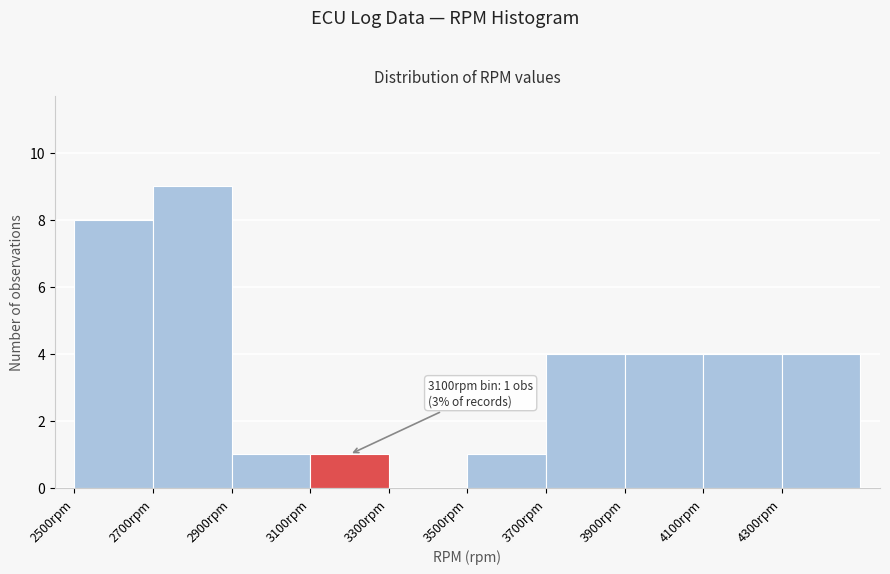

Over which range of the x-axis is the bar tallest?

2700 to 2900